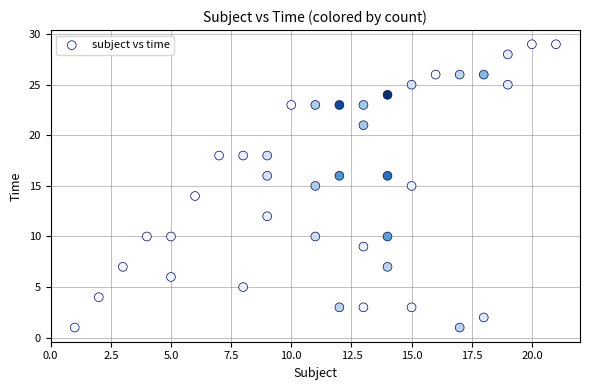

What is the range of X values (max minus min)?

20